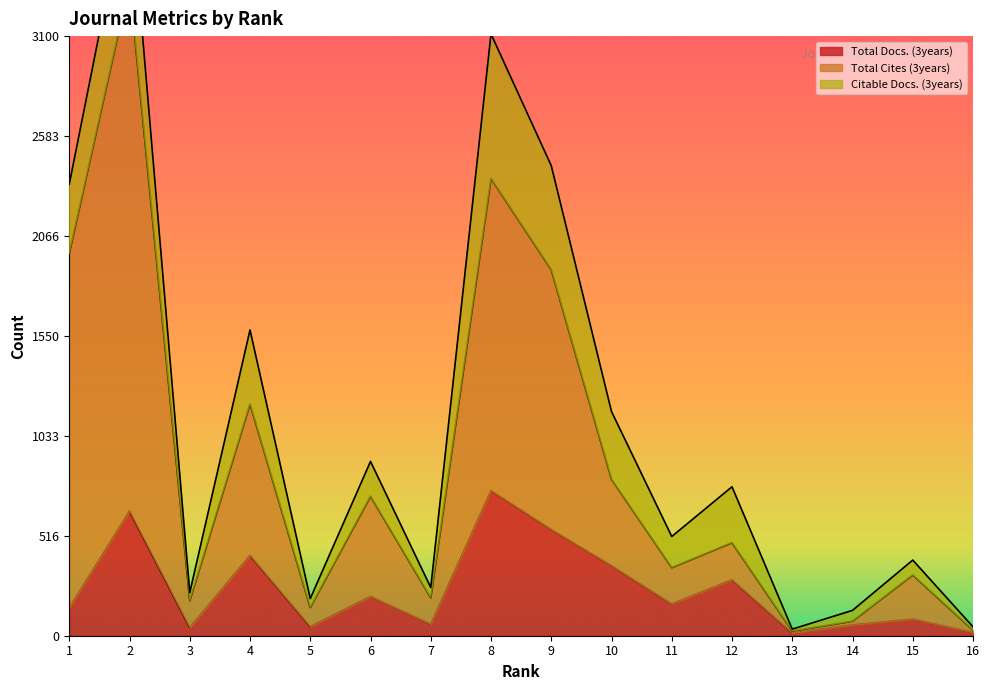

How many data points in Total Docs. (3years) are above 164?

7